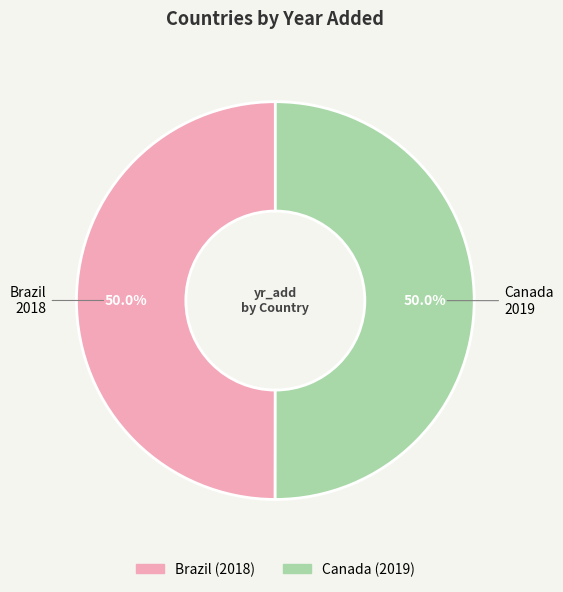

Approximately how many times larger is the value at Brazil compared to Canada?

1.0